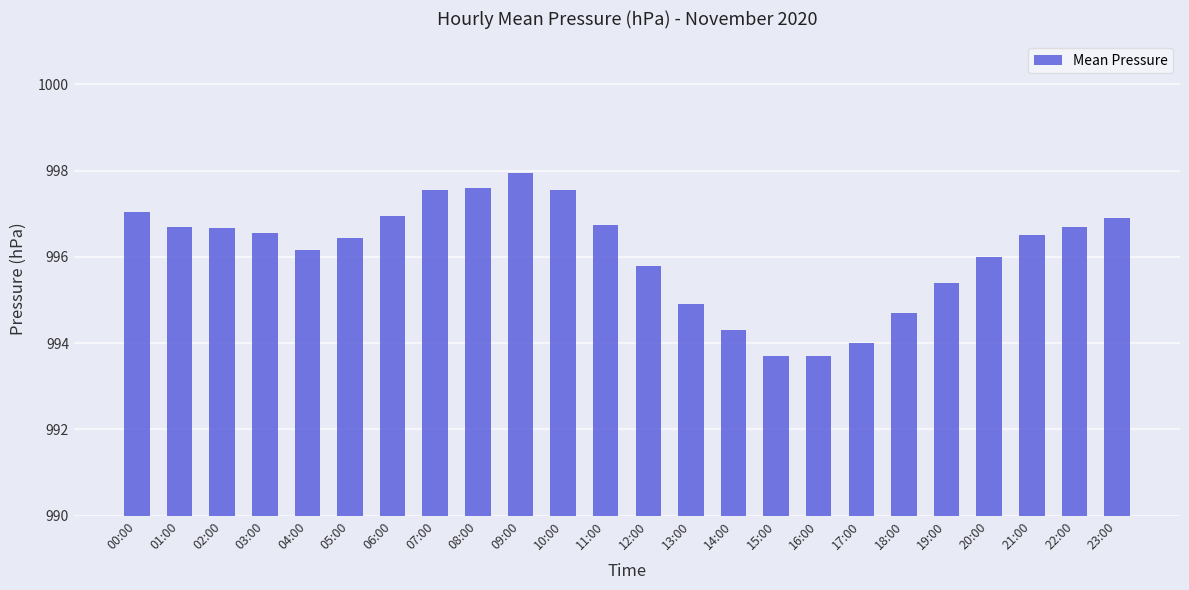

What is the sum of the values at 03:00 and 09:00?

1994.5